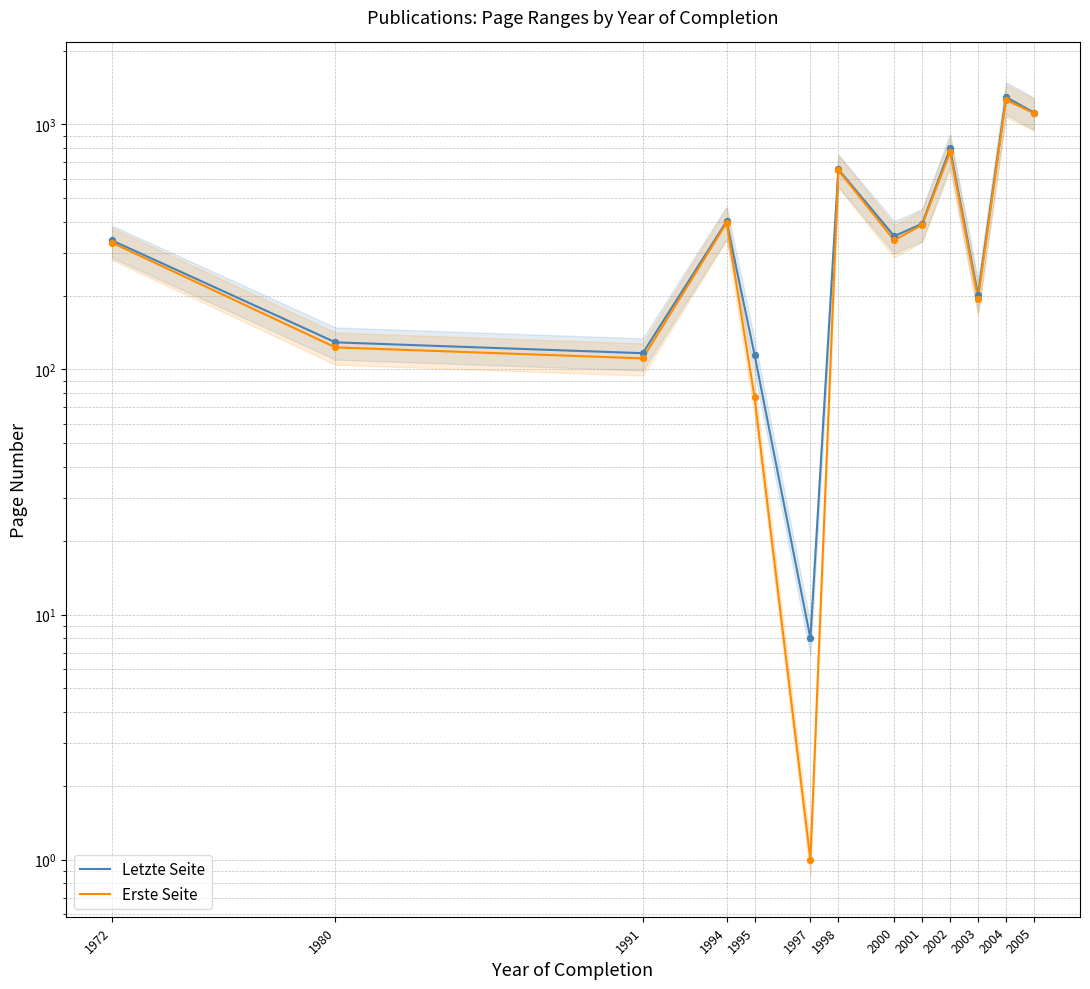

Which series contains the lowest Y value?

Erste Seite